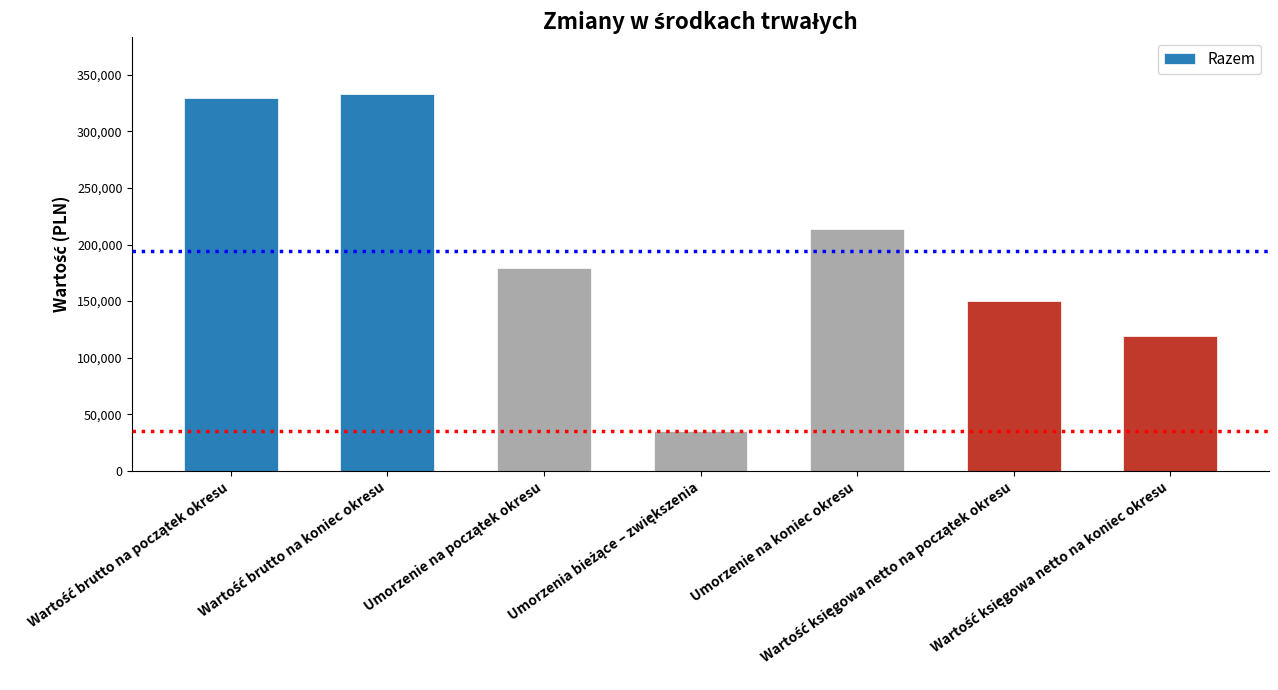

What is the difference between the maximum and minimum values?

298164.9